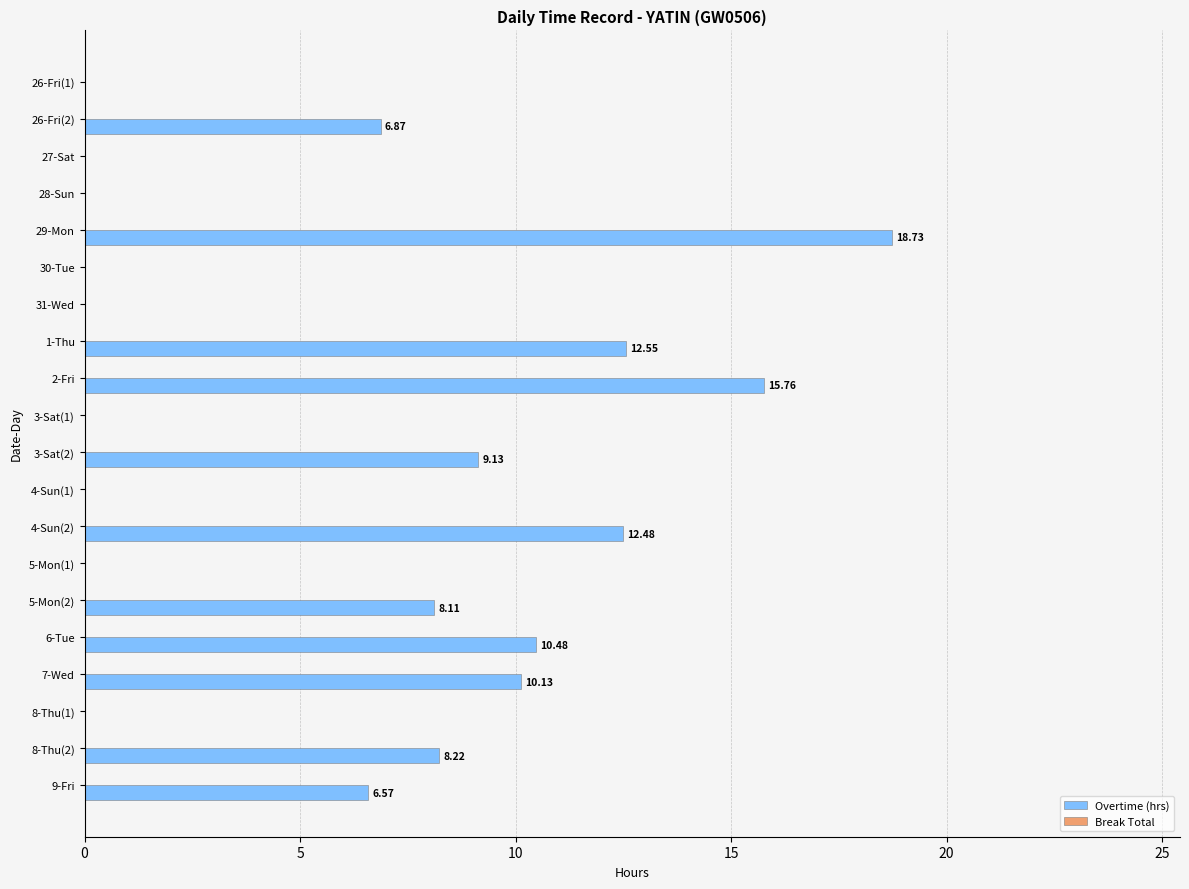

What is the sum of the values at 6-Tue and 3-Sat(1)?

10.5